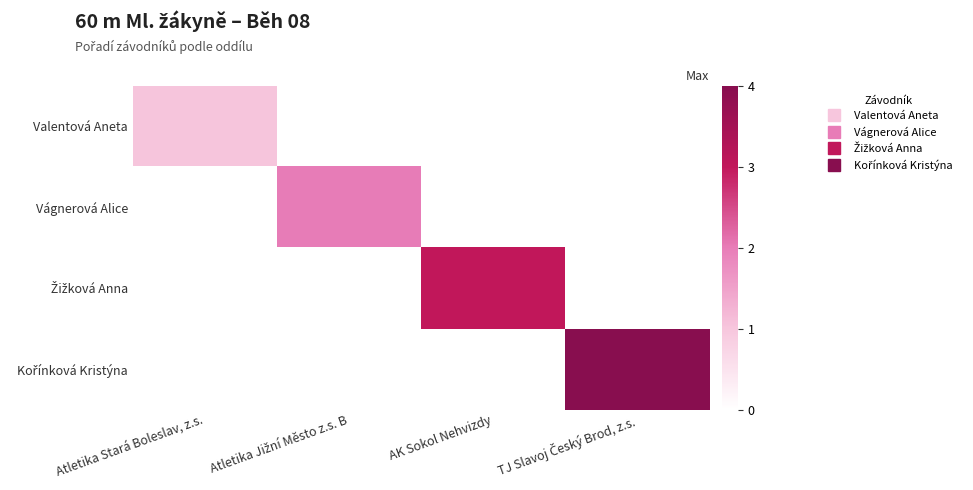

How many values in Kořínková Kristýna are above zero?

1